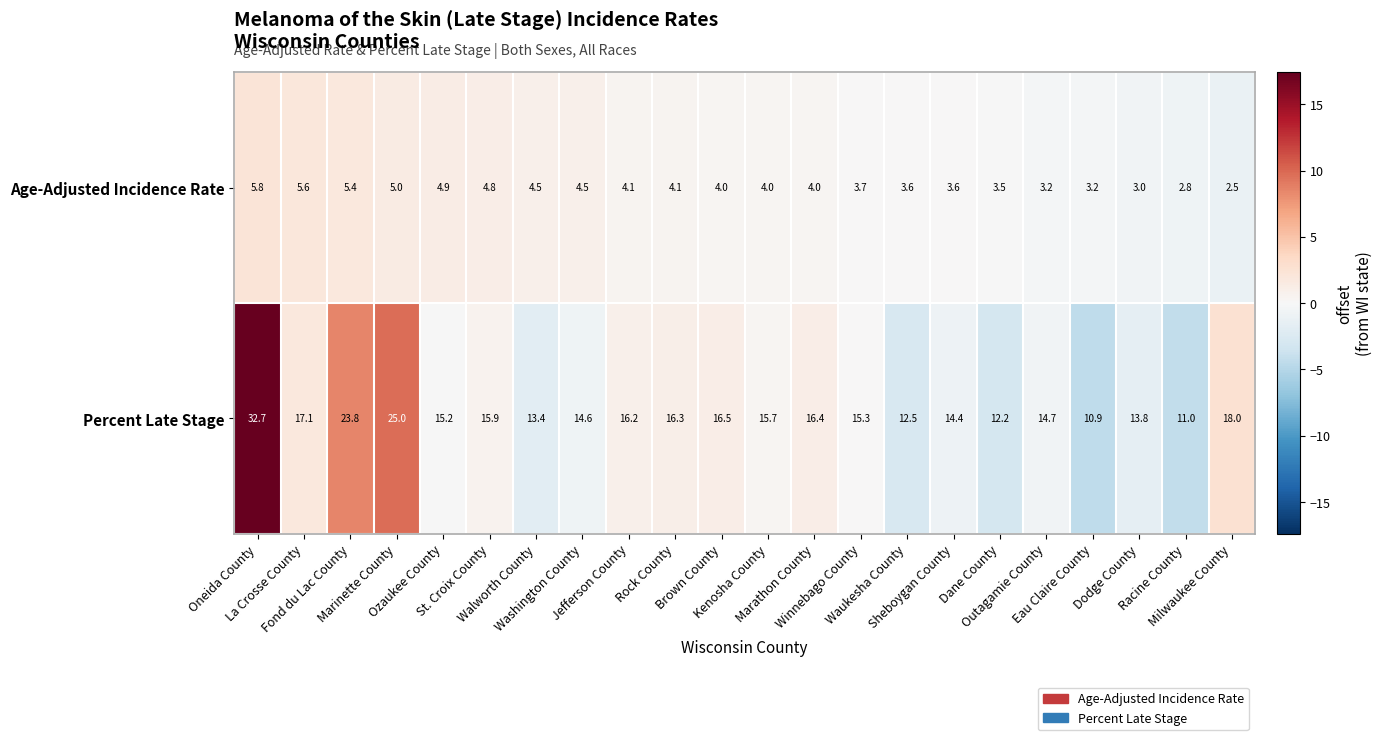

What is the average value of the Age-Adjusted Incidence Rate series?

4.1